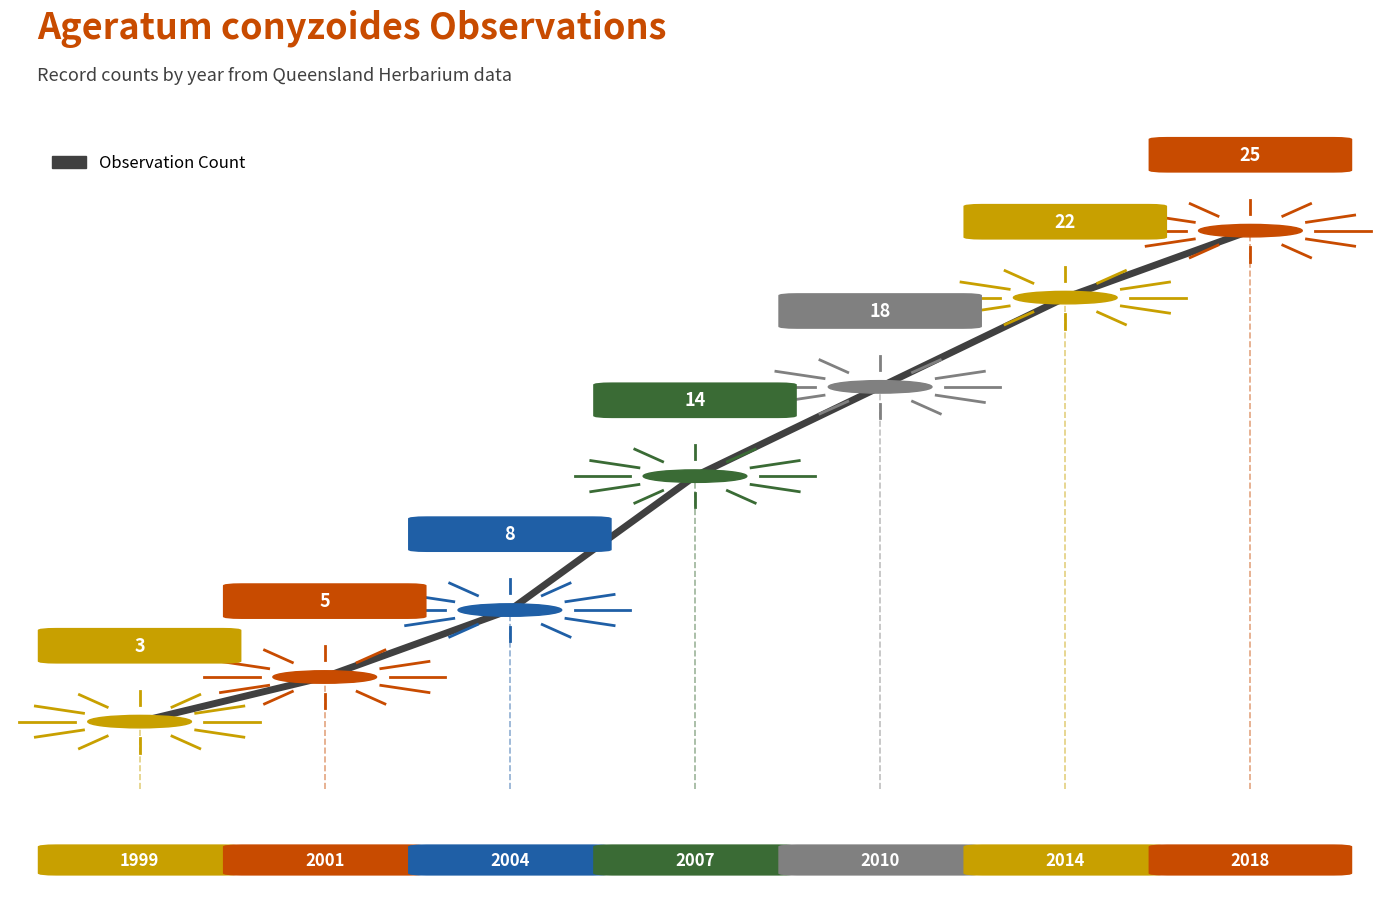

True or false: there are more than 2 points higher than both neighbors.

False